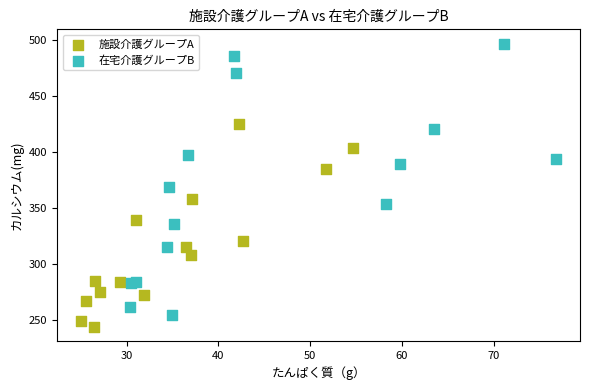

Which series has the widest spread of Y values?

在宅介護グループB